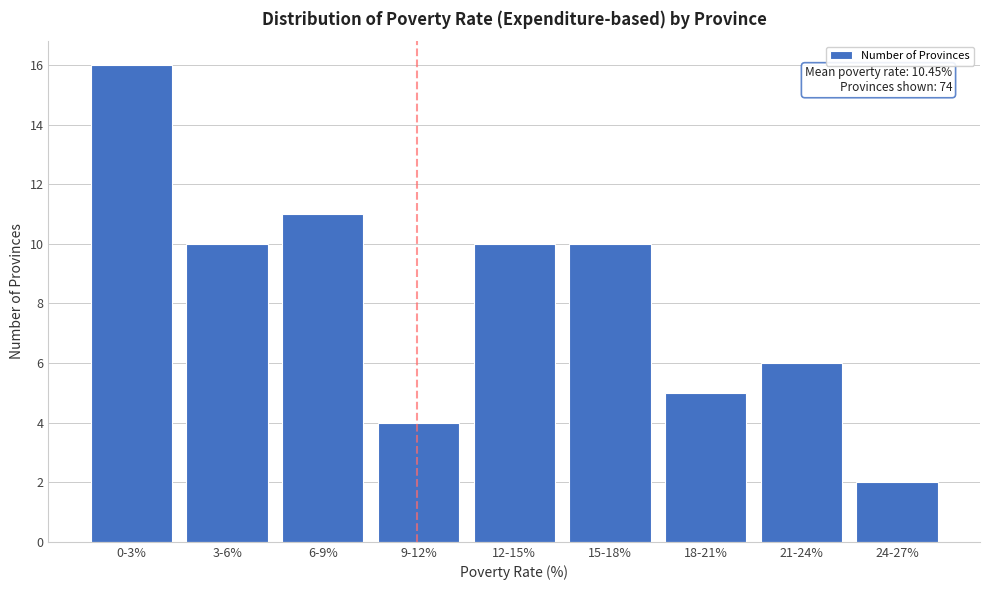

Reading right to left, what are all the values shown in this chart?

2	6	5	10	10	4	11	10	16